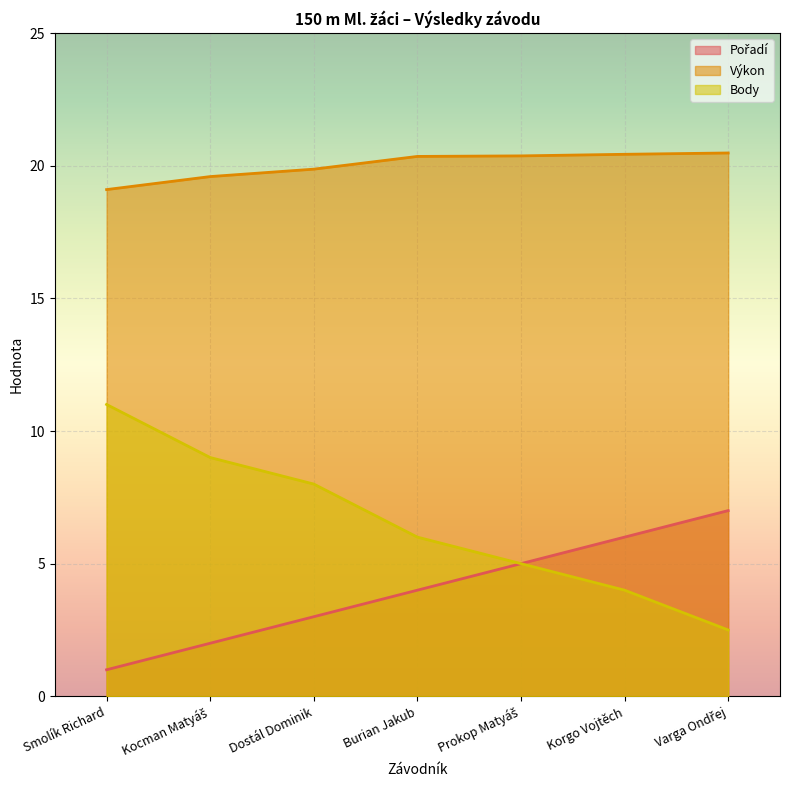

What is the difference between the maximum and minimum values in the Body series?

8.5